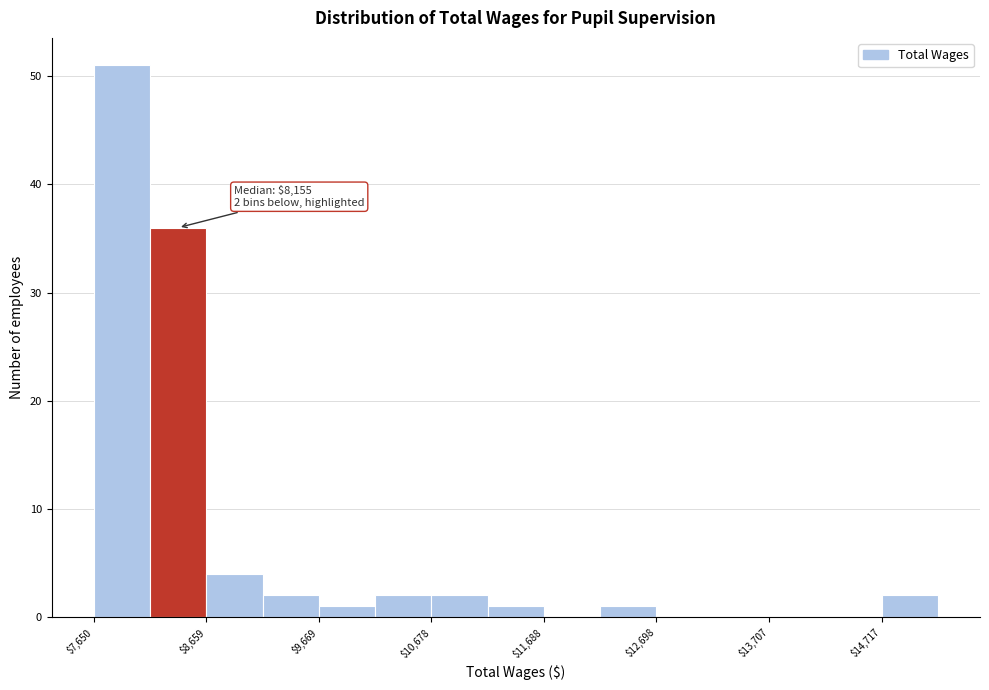

Read against the x-axis, roughly where is the centre of the tallest bar?

8000